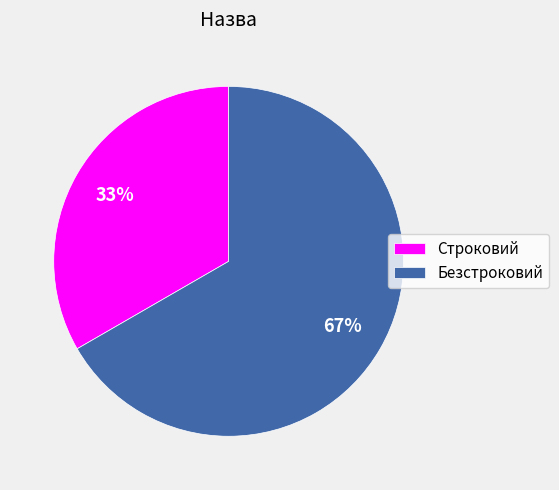

Is there a majority slice in this chart?

Yes